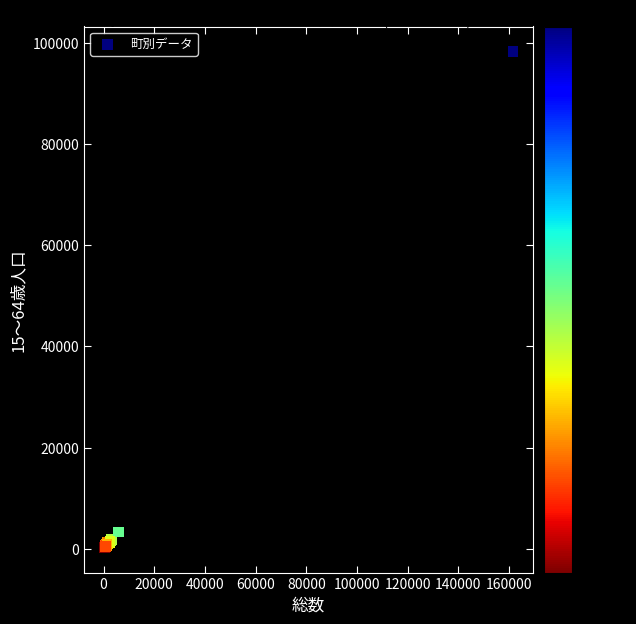

What Y value in the scatter plot is closest to 49292?

3290